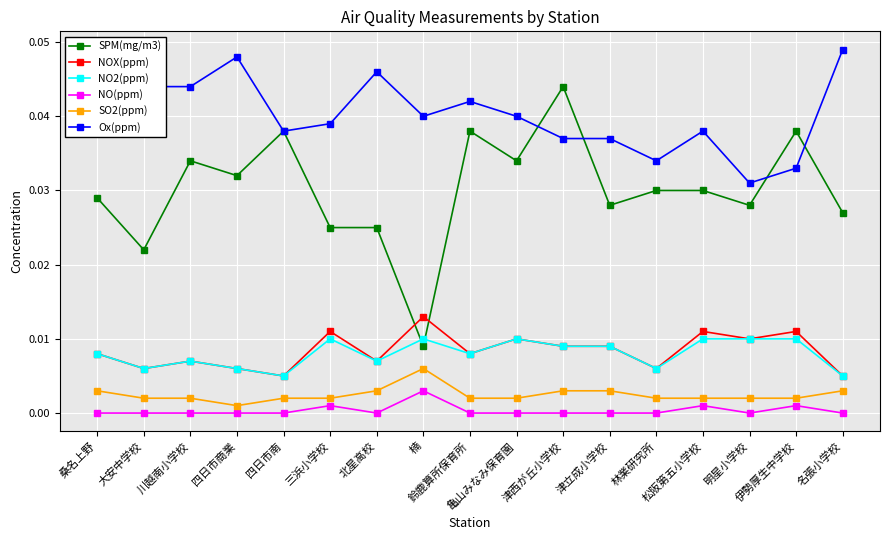

True or false: SO2(ppm) and NO2(ppm) cross at least once.

False